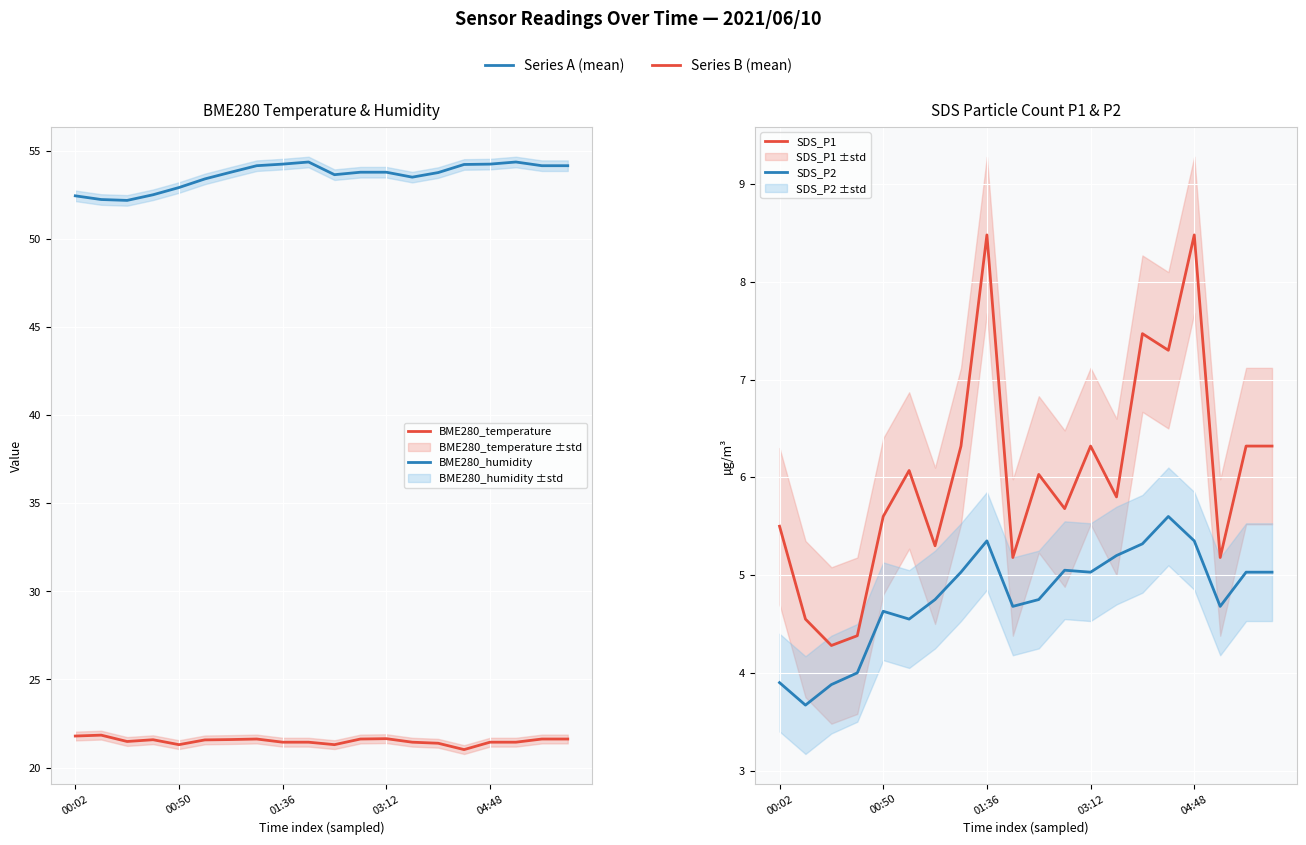

Which series has the largest range (max minus min)?

SDS_P1